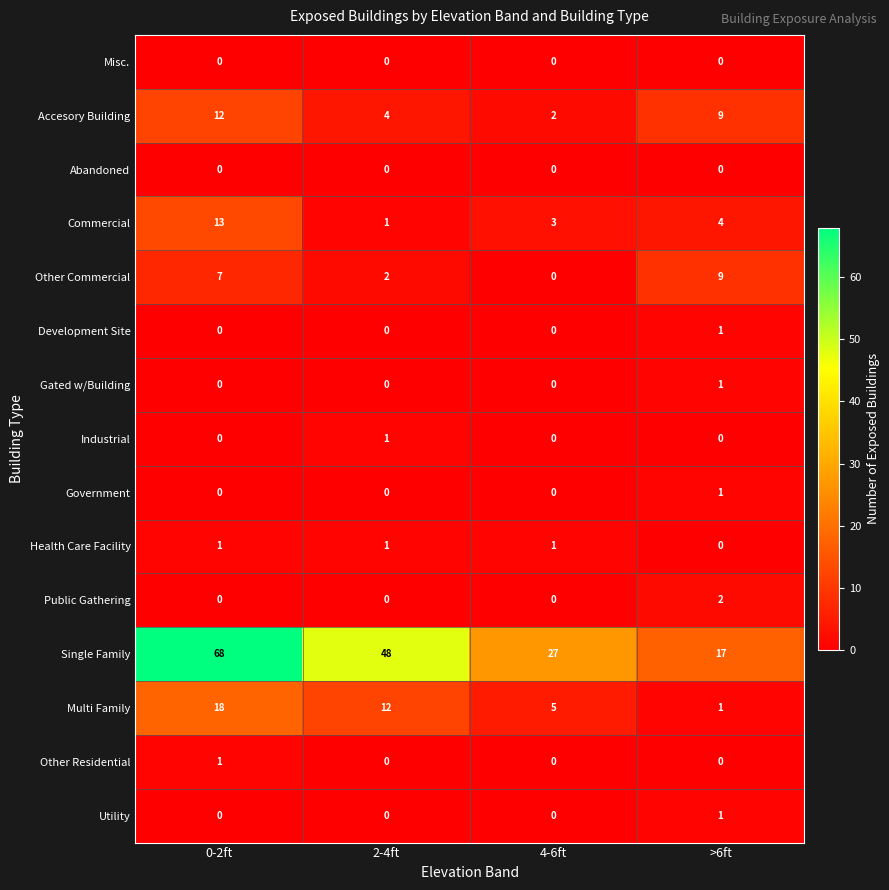

Is it true that Multi Family equals 2 at >6ft?

False